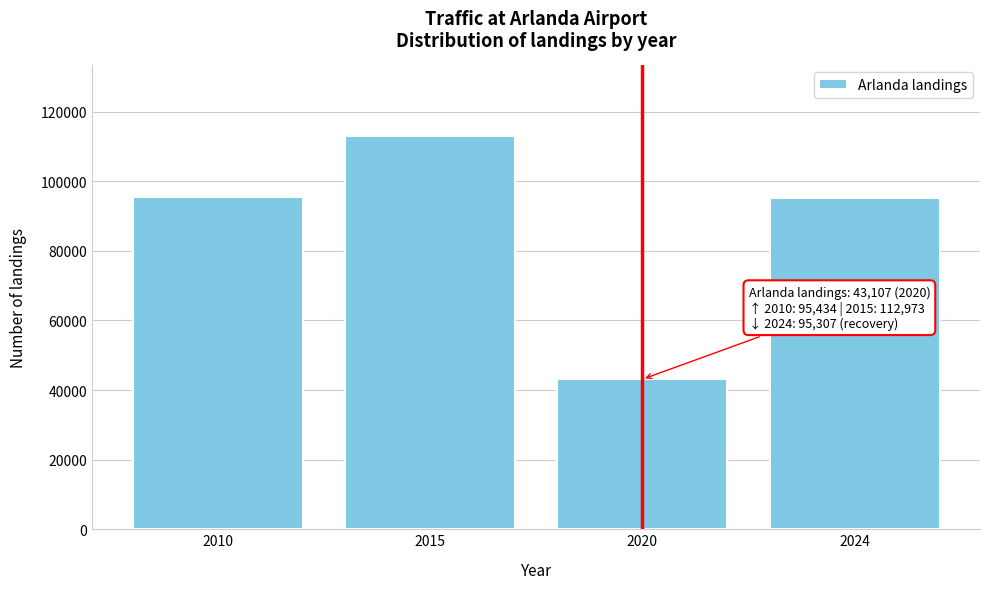

What is the change in value from 2015 to 2020?

-69866